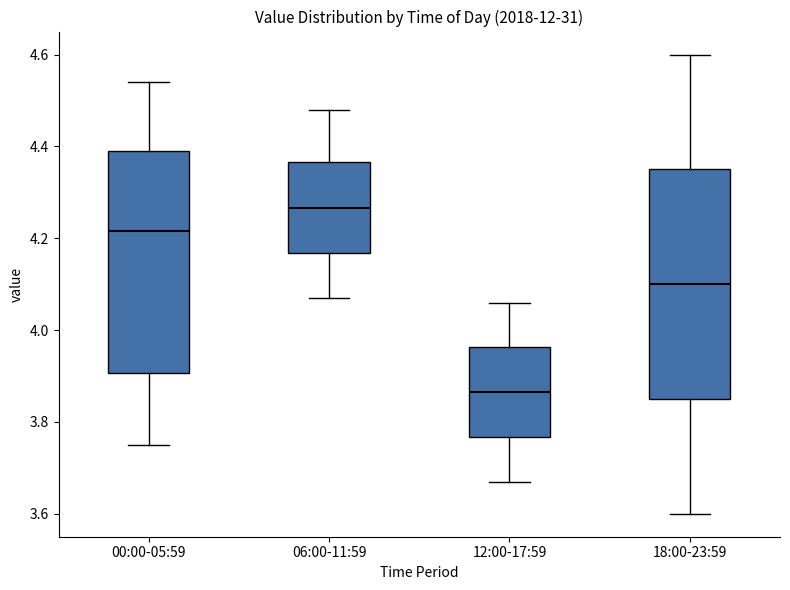

Which box has the highest median line?

06:00-11:59